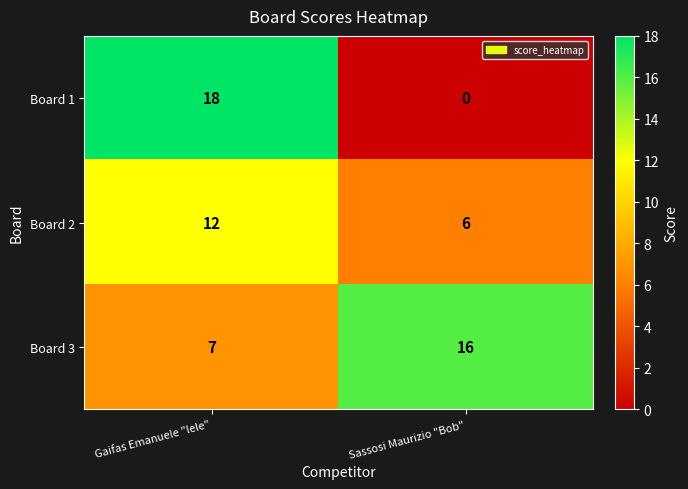

At how many categories does at least one series exceed 12?

2